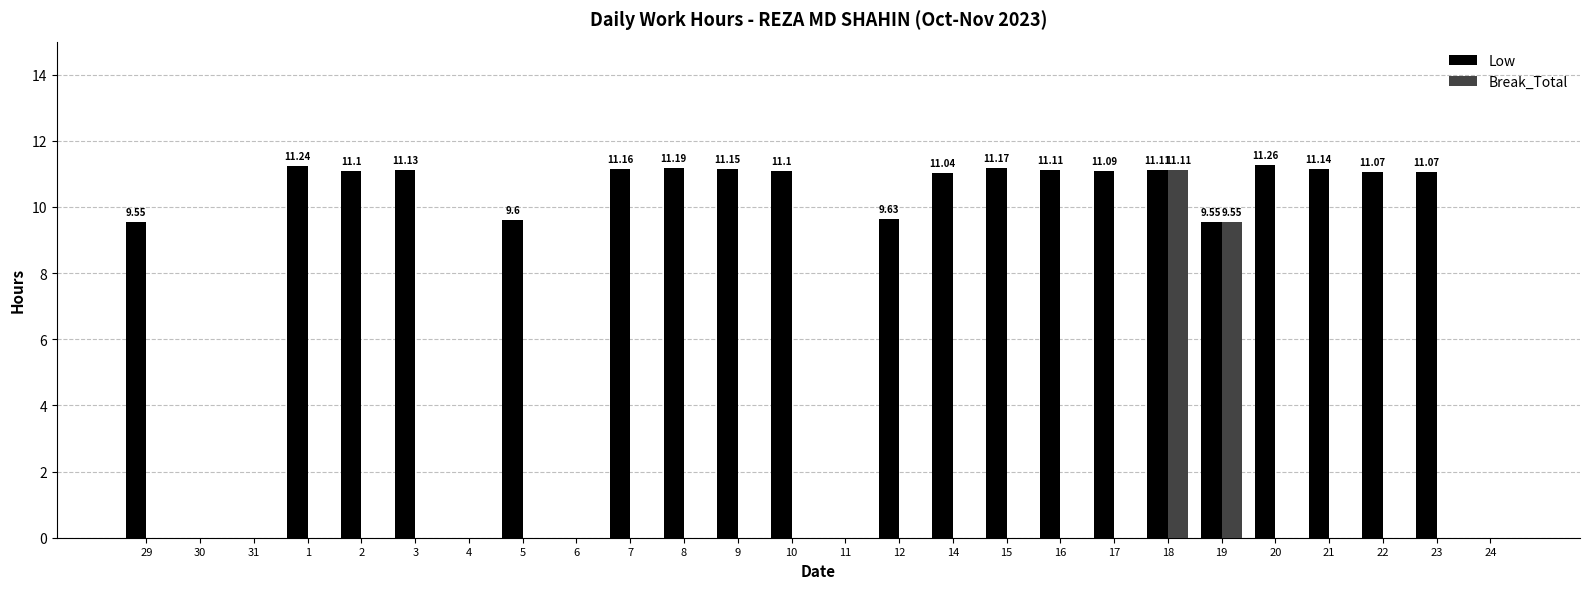

Where does the Low series first go above 11?

1